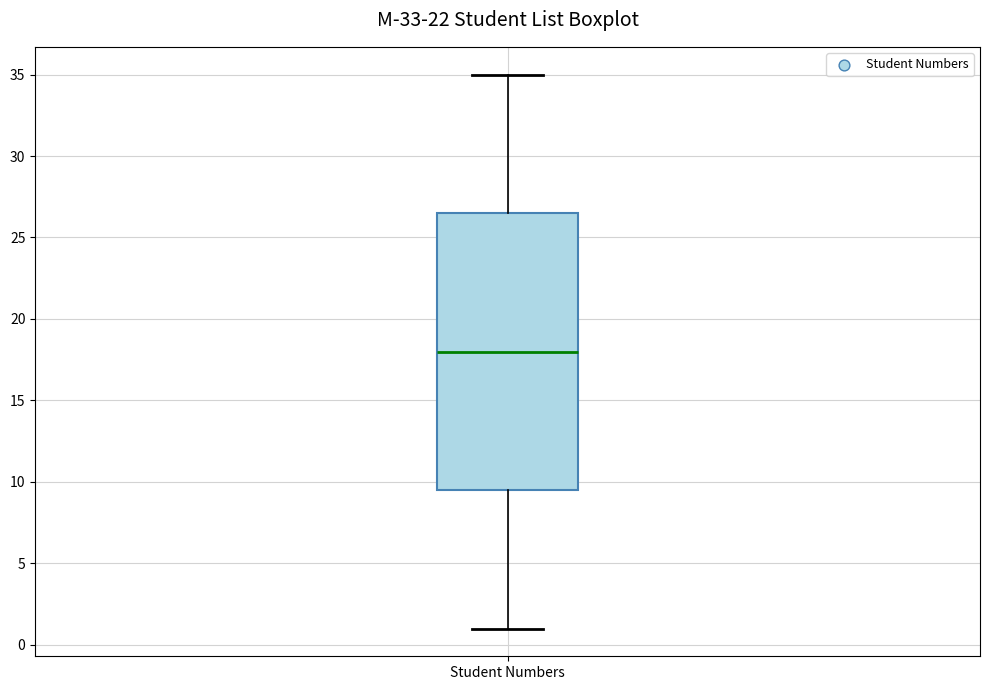

Where is the upper edge of the box for Student Numbers on the y-axis? The values are not printed on the chart, so give them approximately, as read against the axis.

26.5